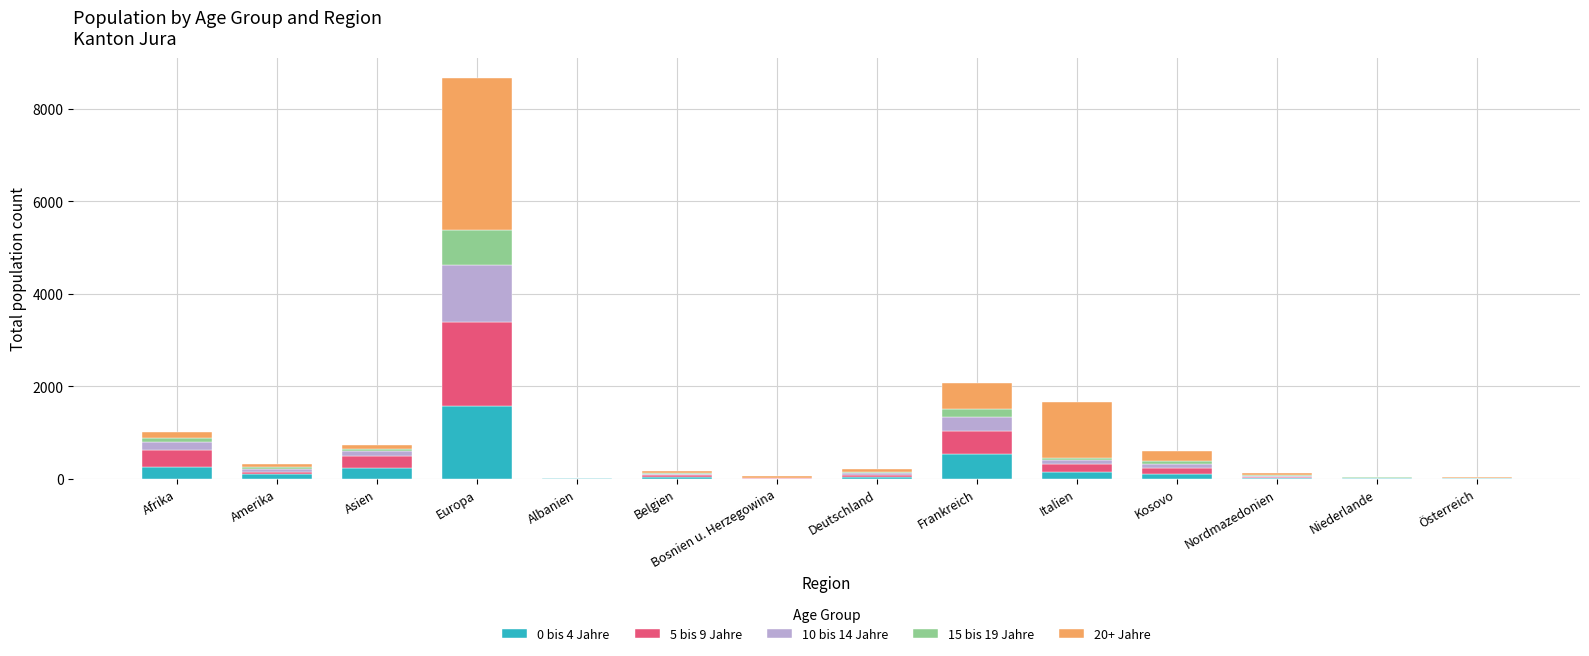

Which category has the highest value in the 0 bis 4 Jahre series?

Europa